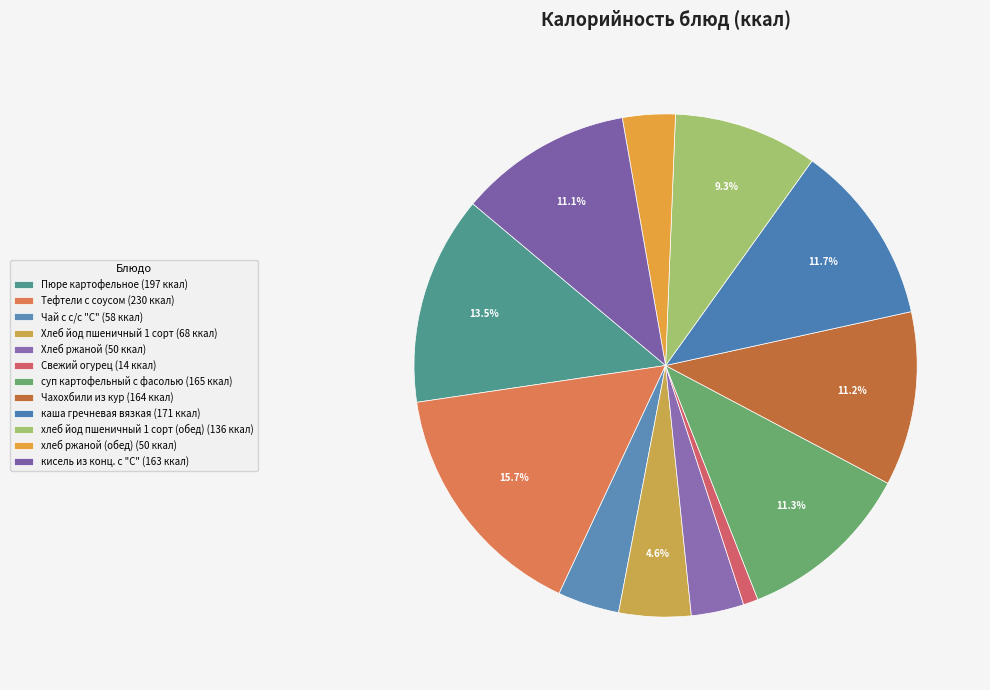

Does каша гречневая вязкая account for over 50% of the chart?

No